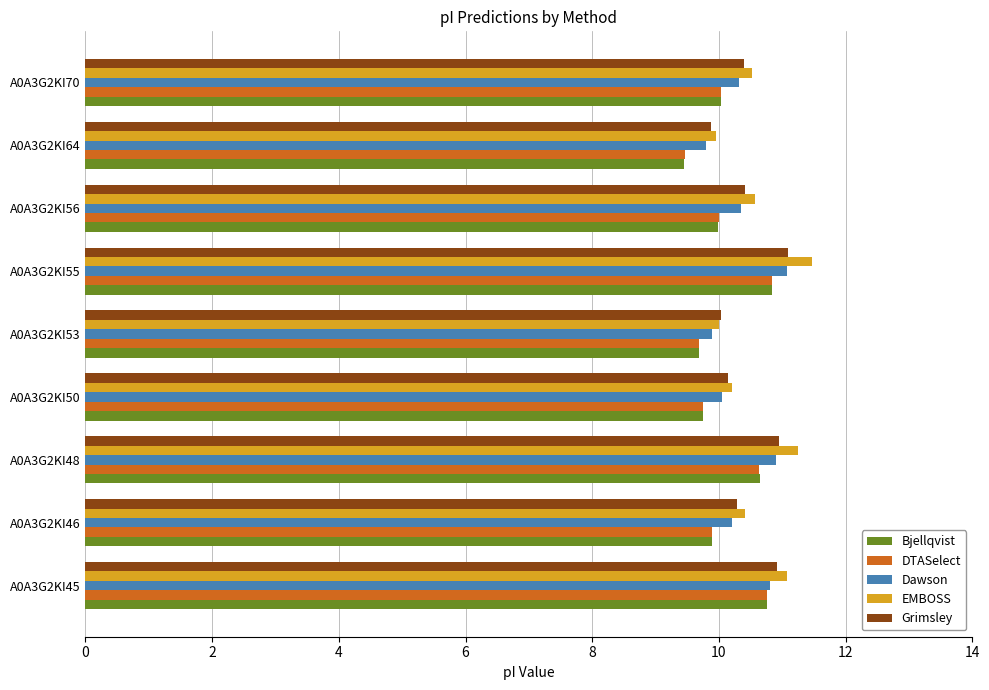

What are all the series names shown in the legend?

Bjellqvist, DTASelect, Dawson, EMBOSS, Grimsley